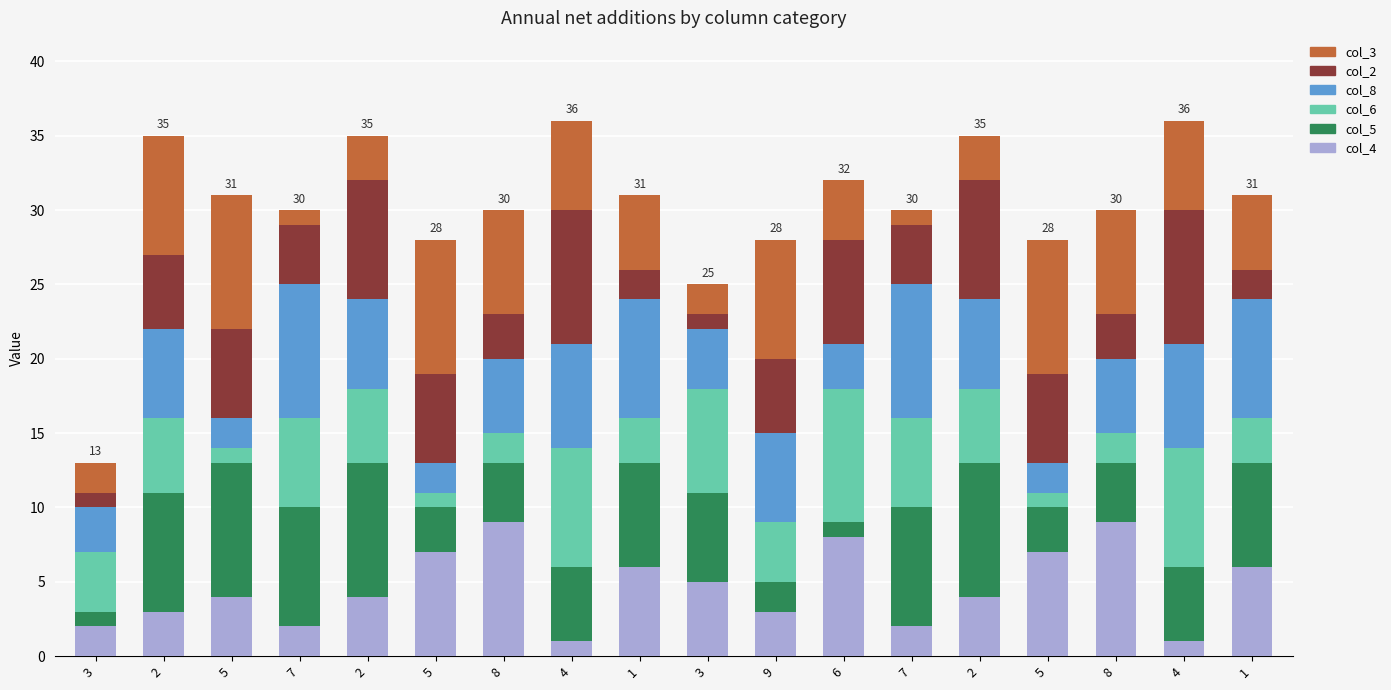

Which series has the widest spread of values?

col_4